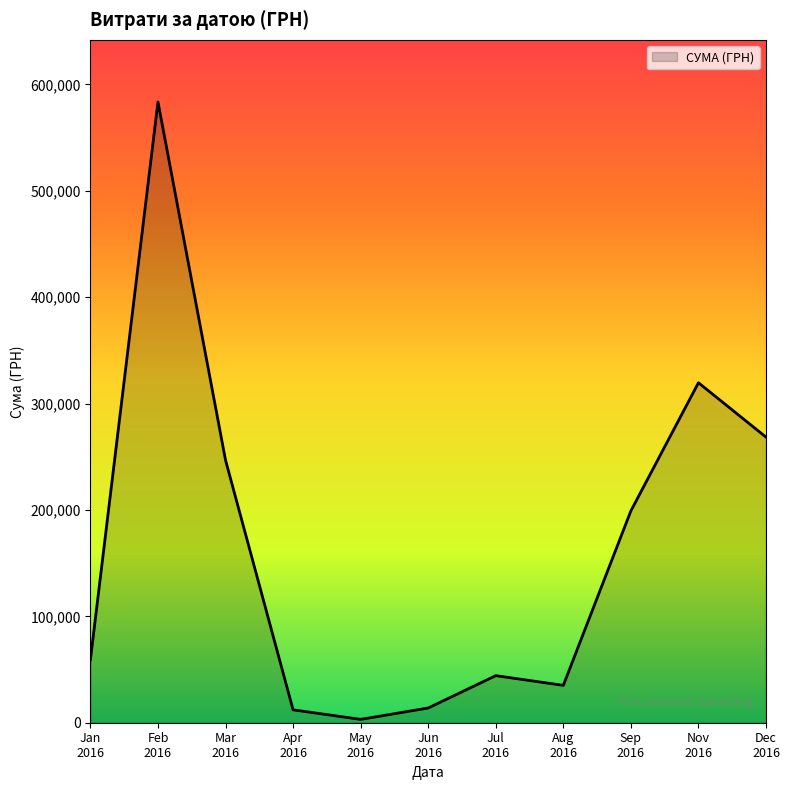

What is the average value?

162301.0